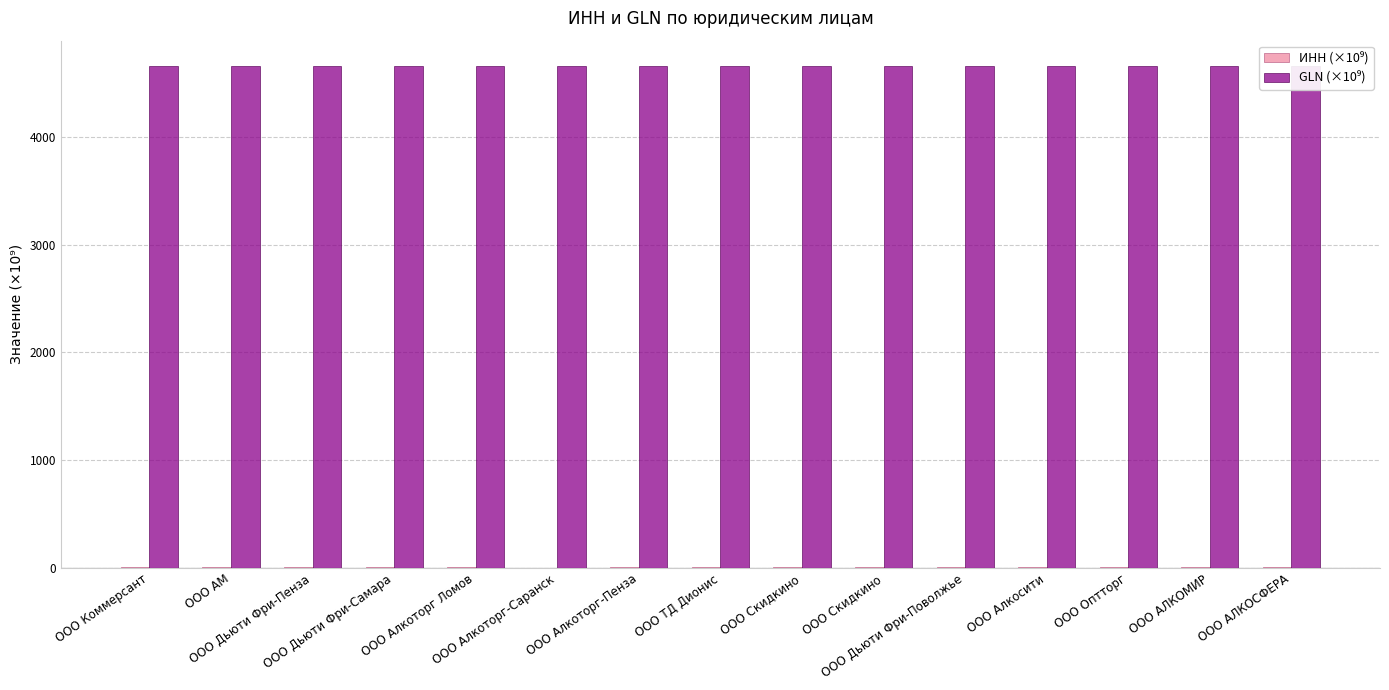

At which category is the sum across all series the highest?

ООО Алкосити